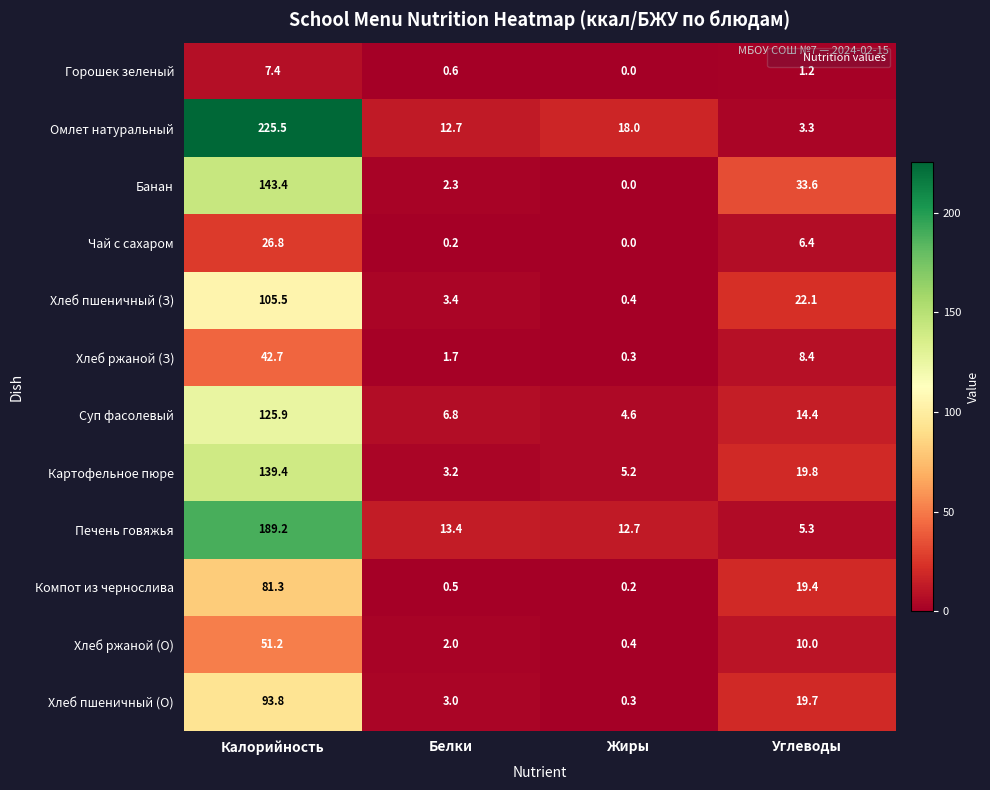

What is the difference between the maximum and minimum values in the Суп фасолевый series?

121.3